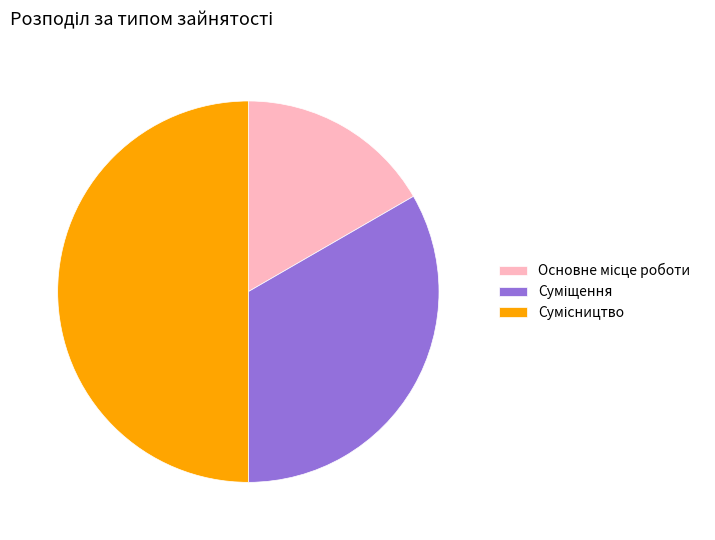

Count the number of slices in the pie.

3